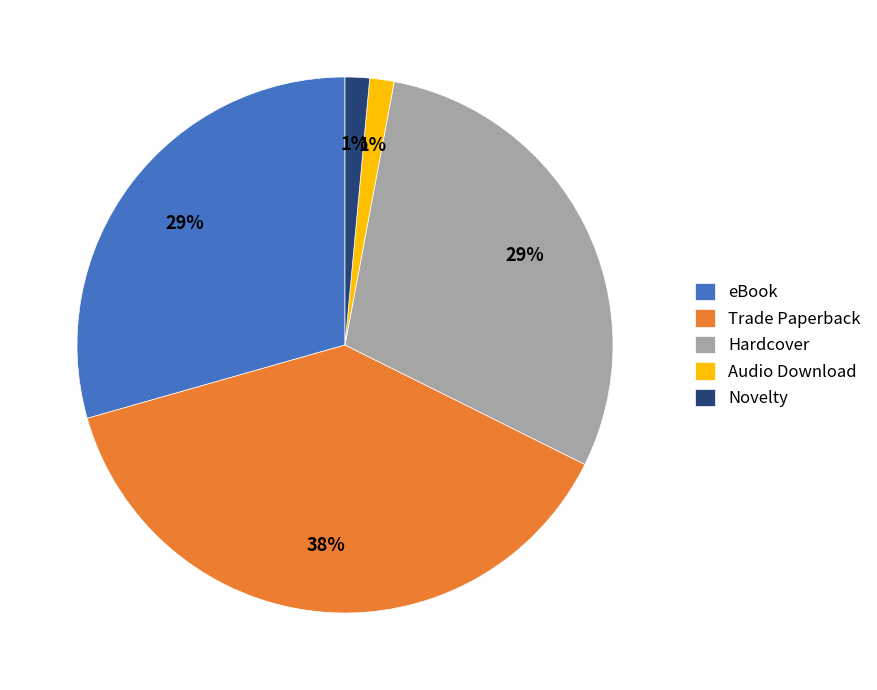

To the nearest percent, what portion does Audio Download represent?

1%